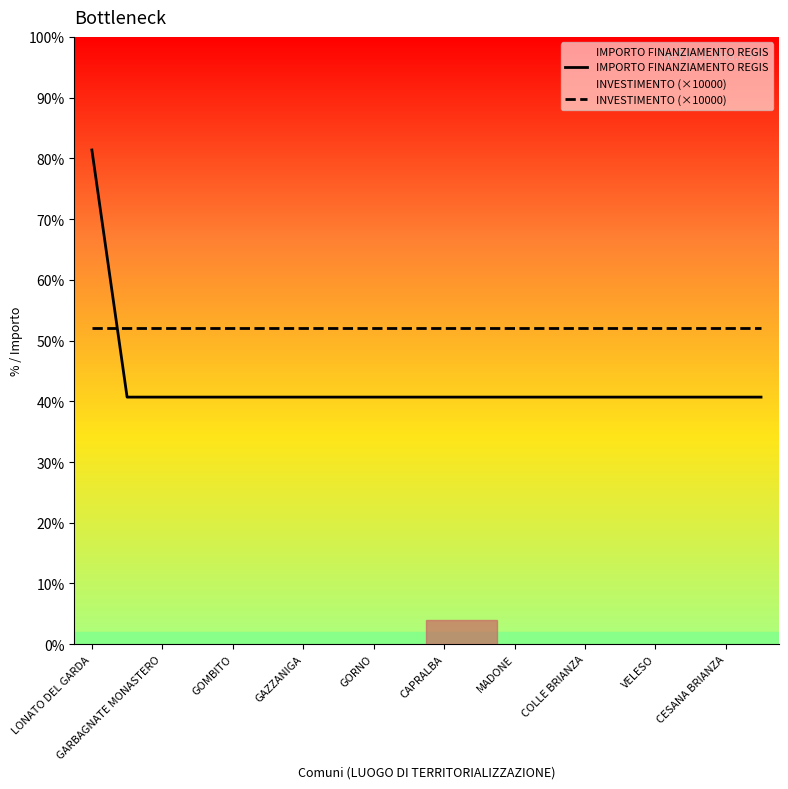

True or false: INVESTIMENTO (×10000) and IMPORTO FINANZIAMENTO REGIS cross at least once.

True